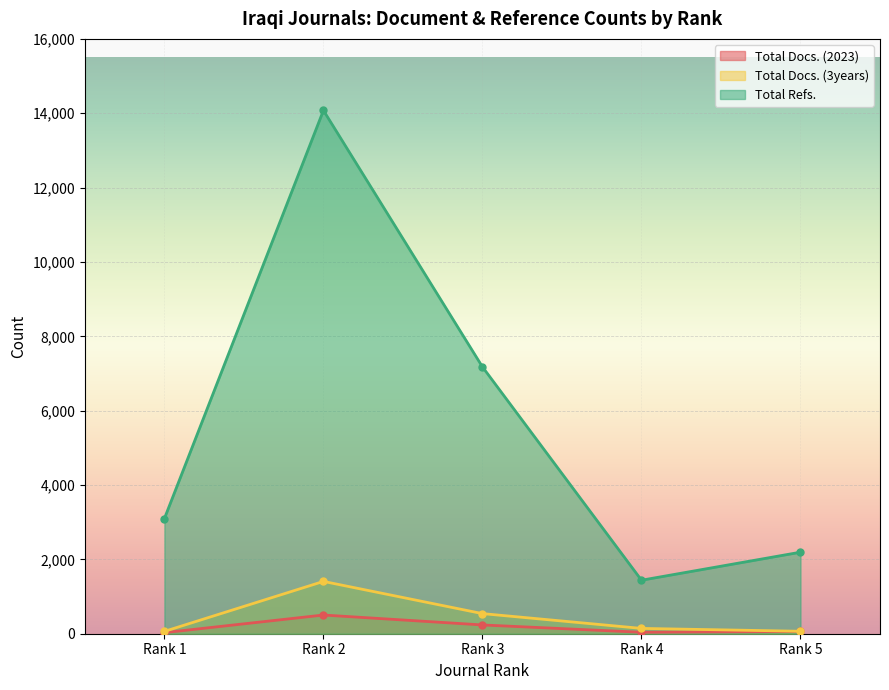

What is the maximum value shown in the chart?

14076